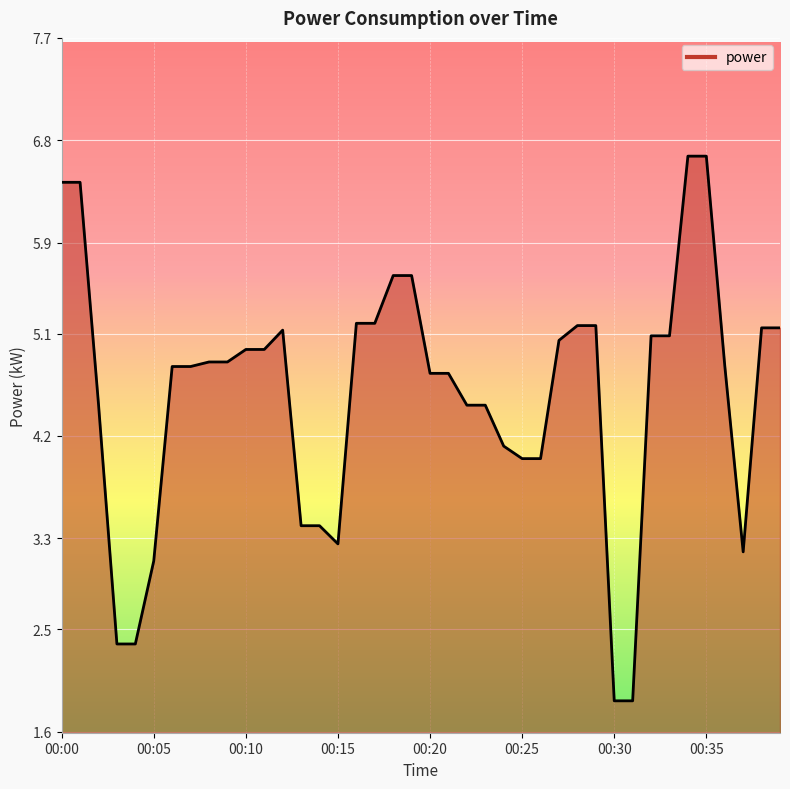

What is the smallest value displayed?

1.9